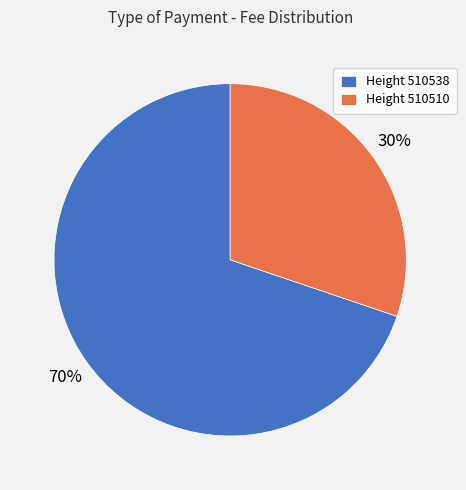

How many slices are in this pie chart?

2